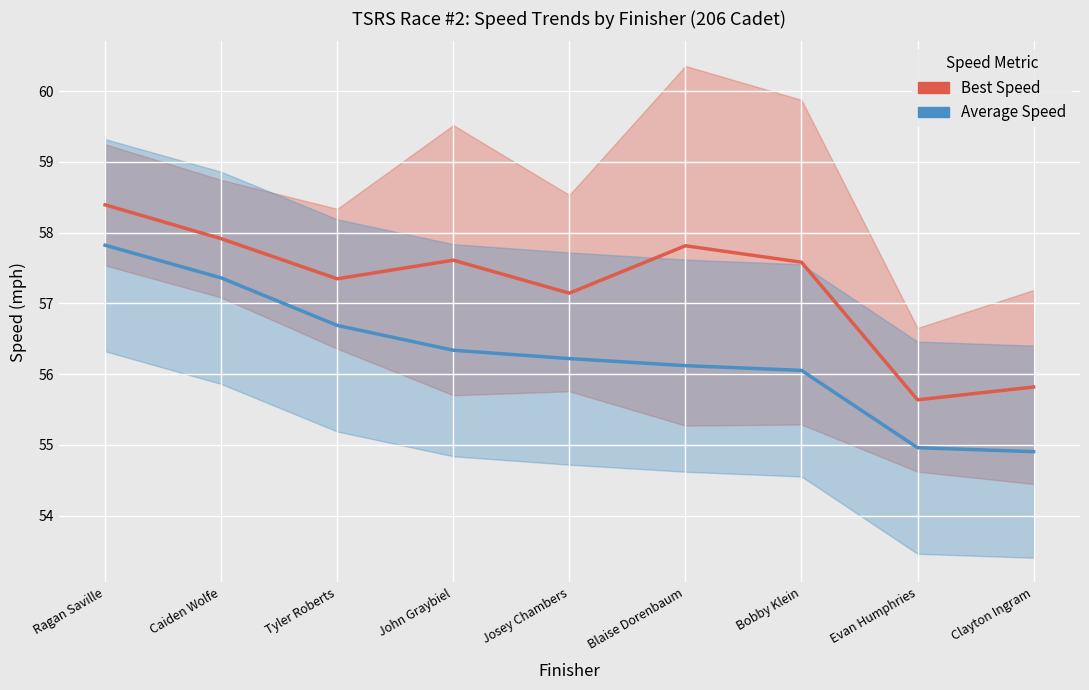

What is the difference between the Average Speed values at Caiden Wolfe and Ragan Saville?

0.5